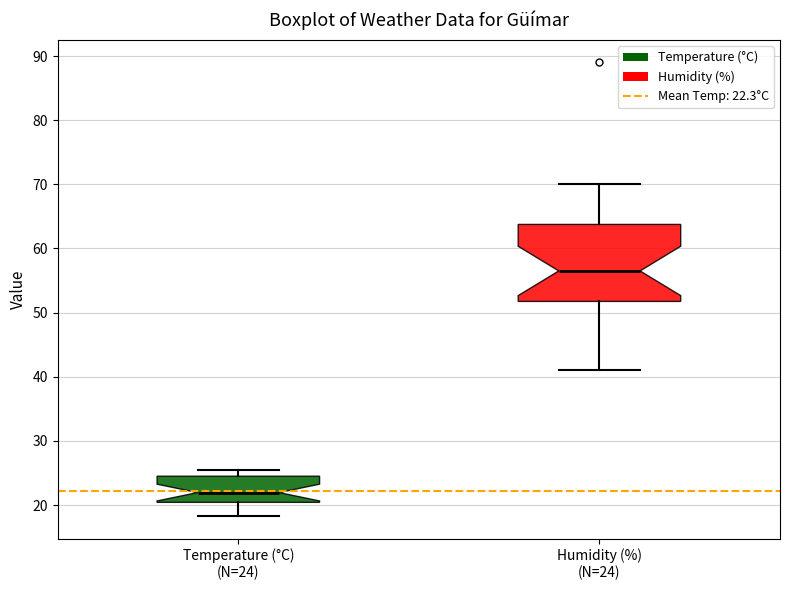

Reading left to right, read every box against the y-axis: the position of its median line, the range the box covers, and the ends of its whiskers. The values are not printed on the chart, so give them approximately, as read against the axis.

Temperature (°C) (N=24): median 22, box 20 to 25, whiskers 18 to 26
Humidity (%) (N=24): median 57, box 52 to 64, whiskers 41 to 70